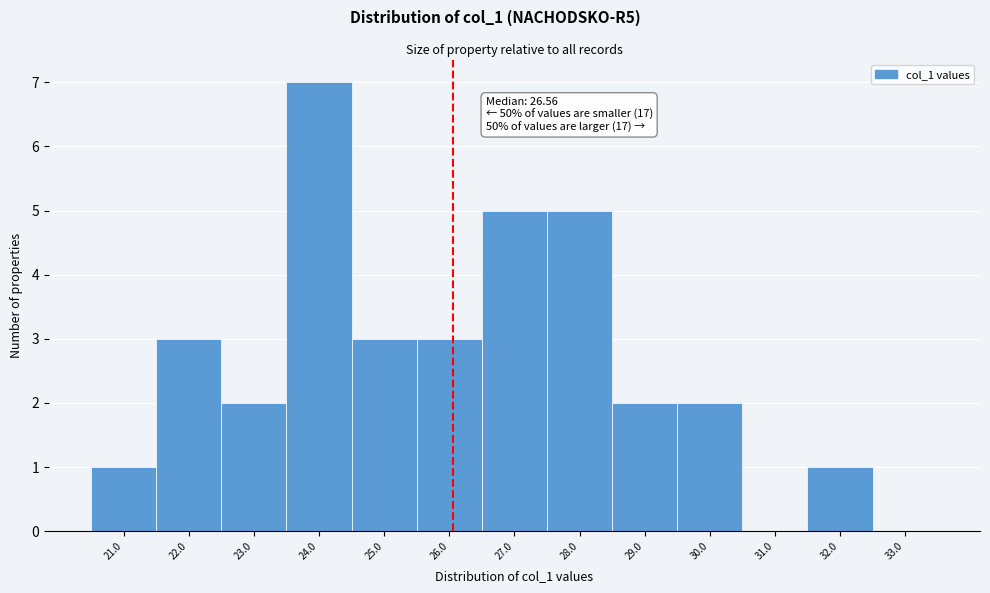

Reading left to right, what are all the values shown in this chart?

21.0=1	22.0=3	23.0=2	24.0=7	25.0=3	26.0=3	27.0=5	28.0=5	29.0=2	30.0=2	31.0=0	32.0=1	33.0=0